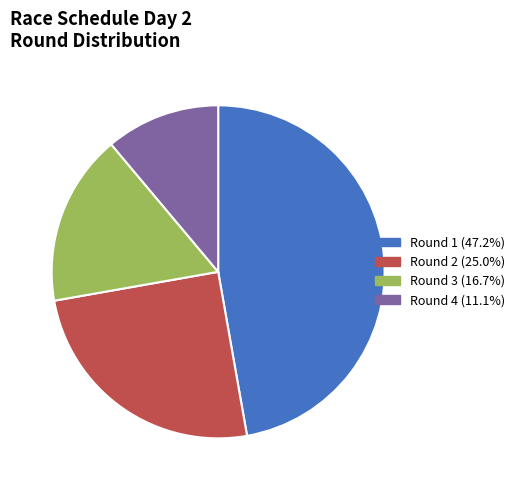

Does any single category account for the majority?

No